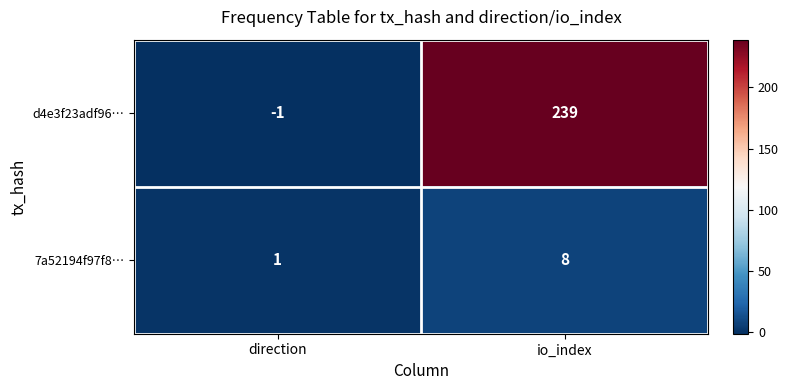

Which series changed the most between direction and io_index?

d4e3f23adf96…